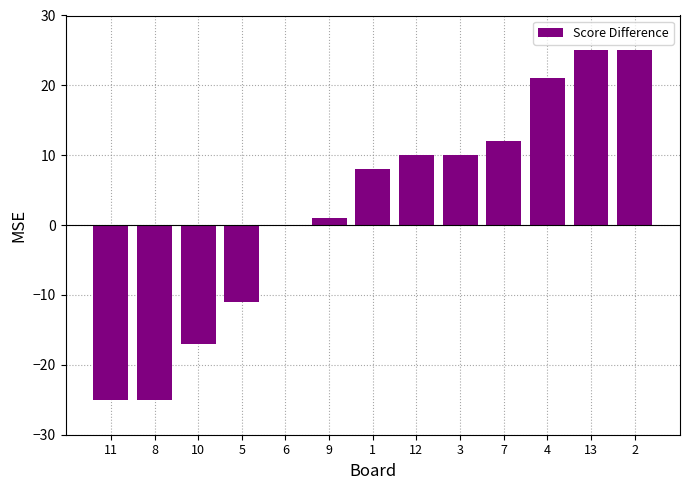

What is the sum of all values?

34